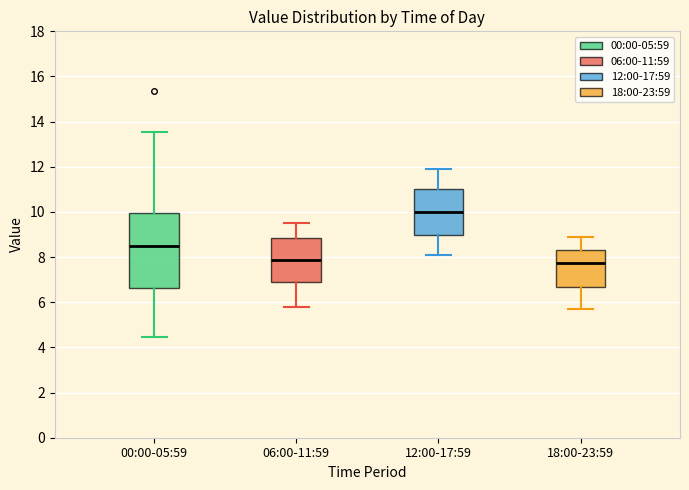

Reading left to right, transcribe this box plot: for each box, give where its median line is, the range the box spans, and where its two whiskers end, as read against the y-axis. The values are not printed on the chart, so give them approximately, as read against the axis.

00:00-05:59: median 8.6, box 6.6 to 10.0, whiskers 4.4 to 13.6
06:00-11:59: median 7.8, box 7.0 to 8.8, whiskers 5.8 to 9.6
12:00-17:59: median 10.0, box 9.0 to 11.0, whiskers 8.2 to 12.0
18:00-23:59: median 7.8, box 6.6 to 8.4, whiskers 5.8 to 9.0